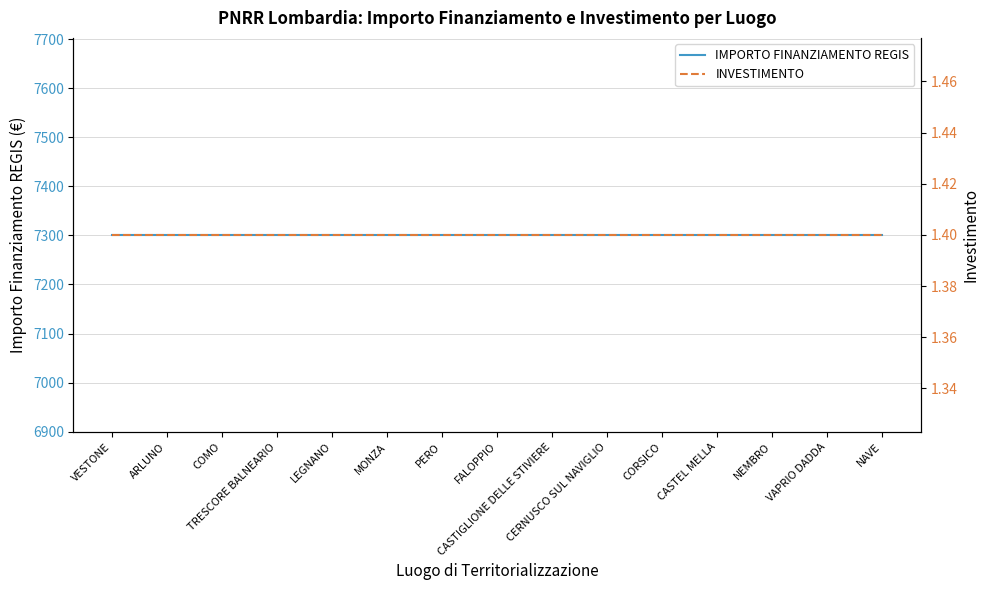

Does the chart have visible grid lines?

Yes